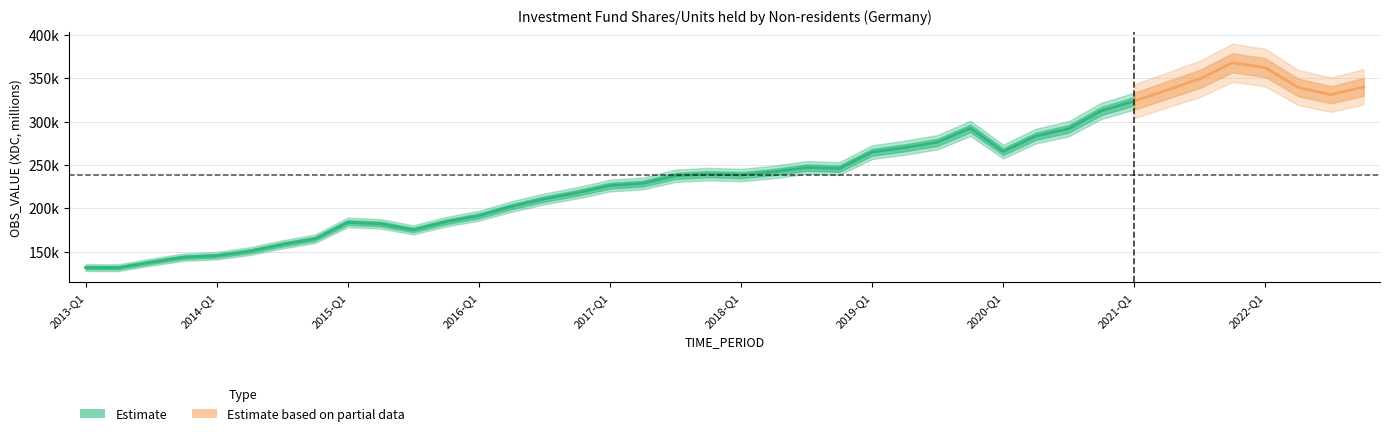

True or false: the data shows 432145 at 2019-Q3.

False